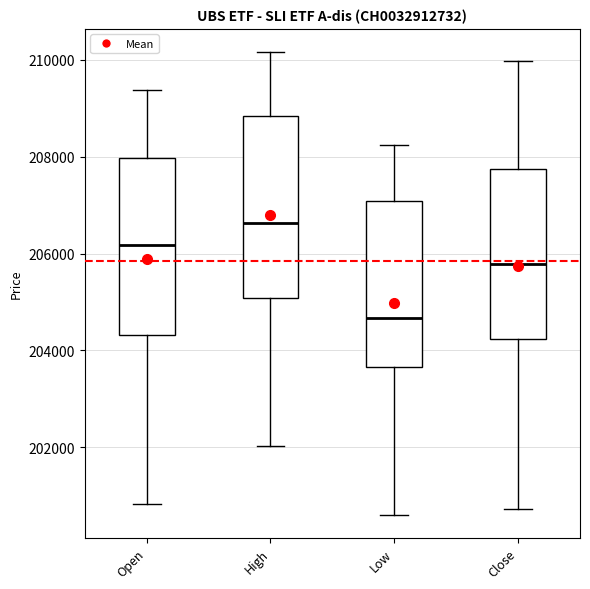

Which box has the lowest median line?

Low